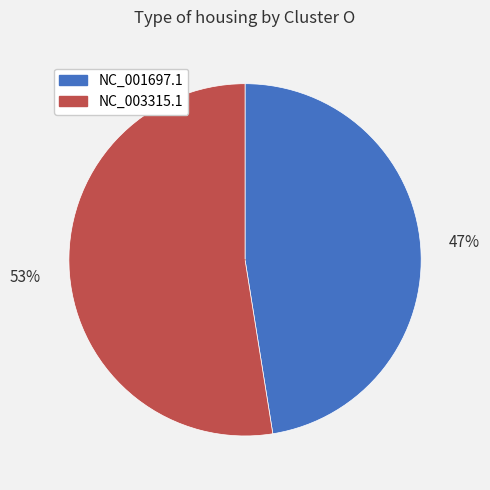

True or false: NC_001697.1 accounts for 47% of the total.

True